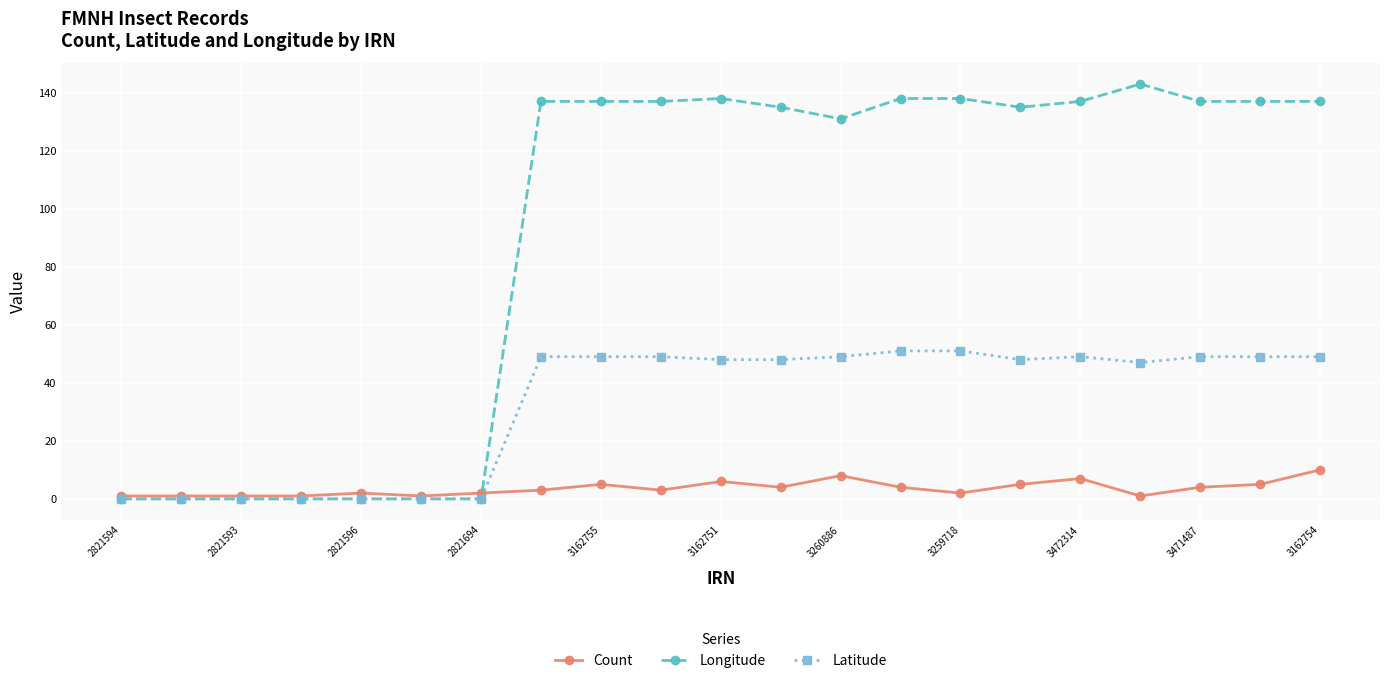

Which series has the widest spread of values?

Longitude